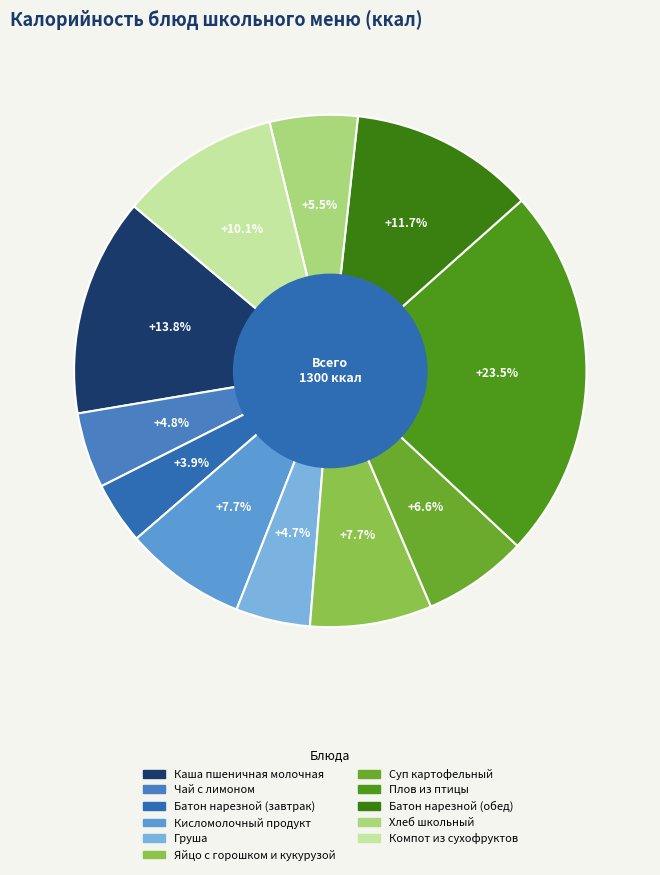

Count the number of slices in the pie.

11